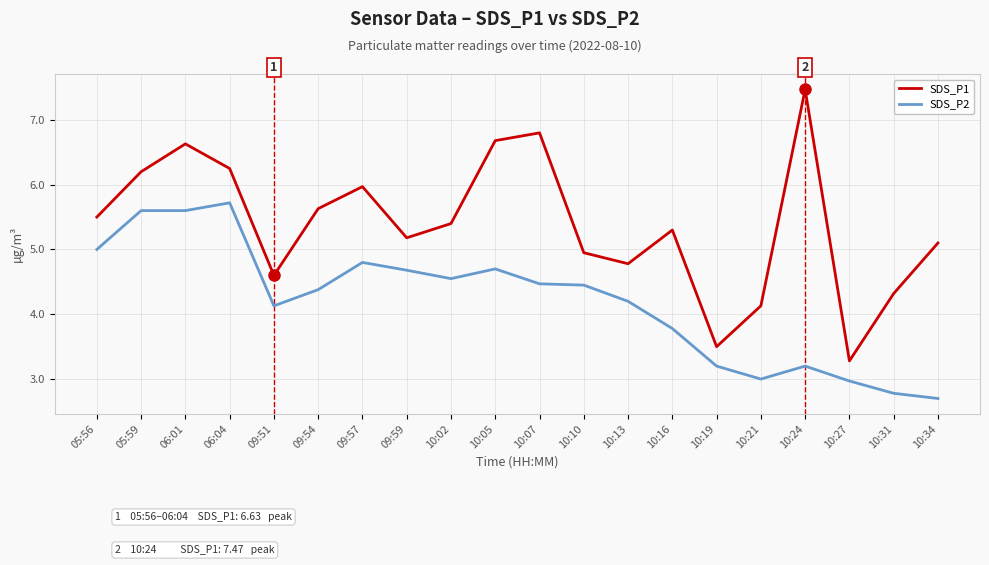

What is the difference between the maximum and second lowest values in the SDS_P2 series?

2.9